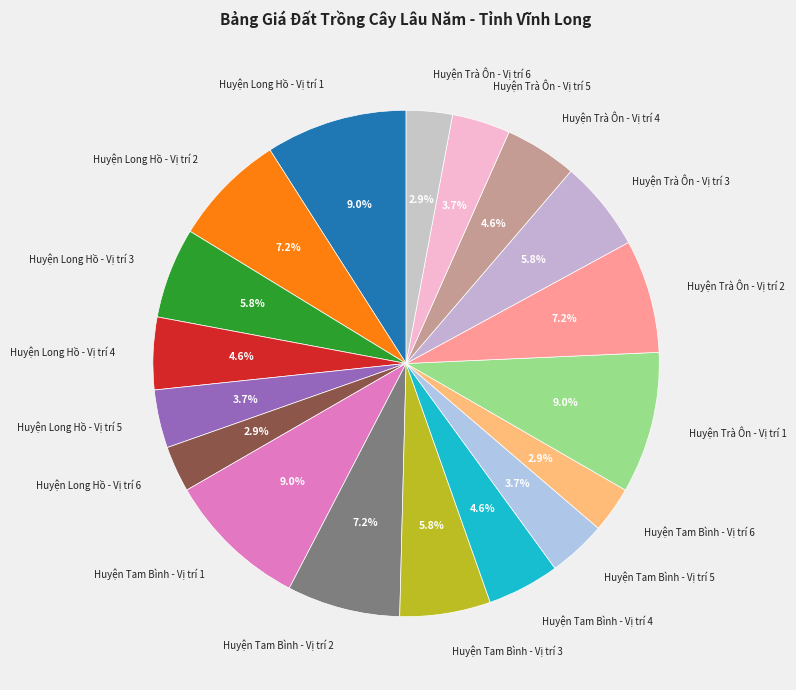

Count the number of slices in the pie.

18